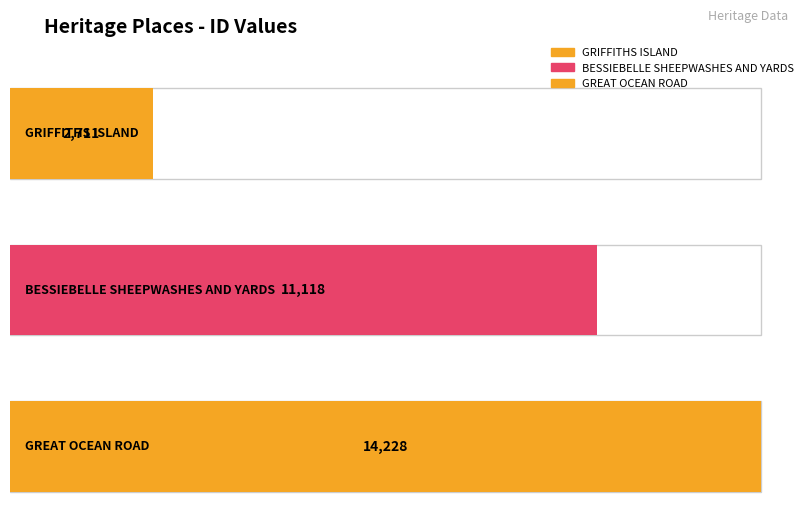

What is the difference between the second highest and minimum values?

8407